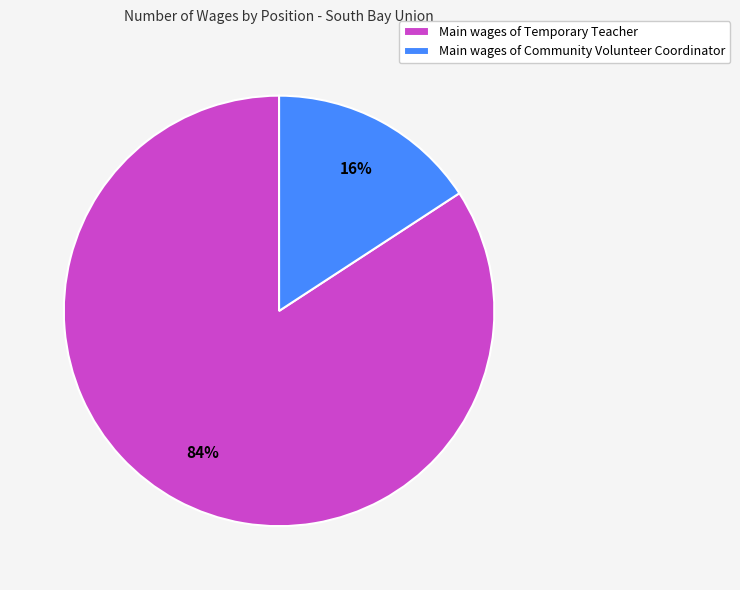

To the nearest percent, what is the average slice percentage?

50%